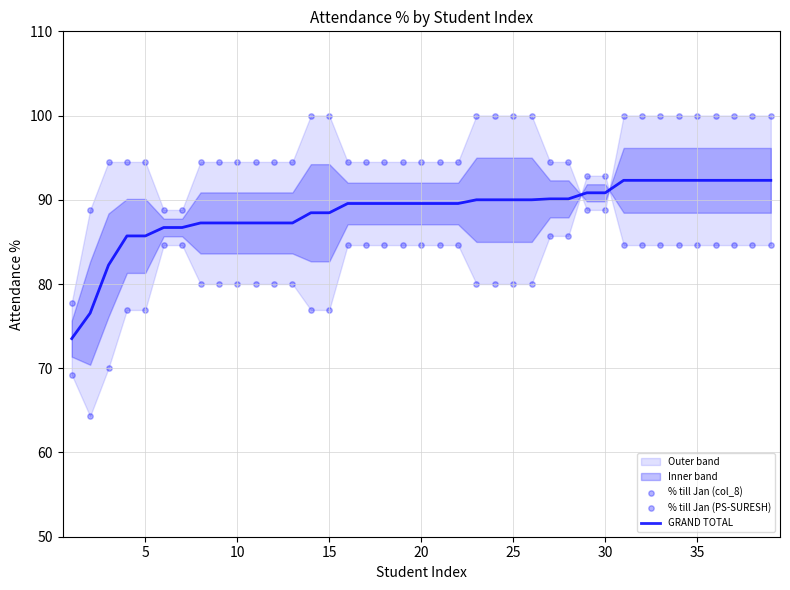

Which series reaches the minimum Y coordinate?

% till Jan (col_8)